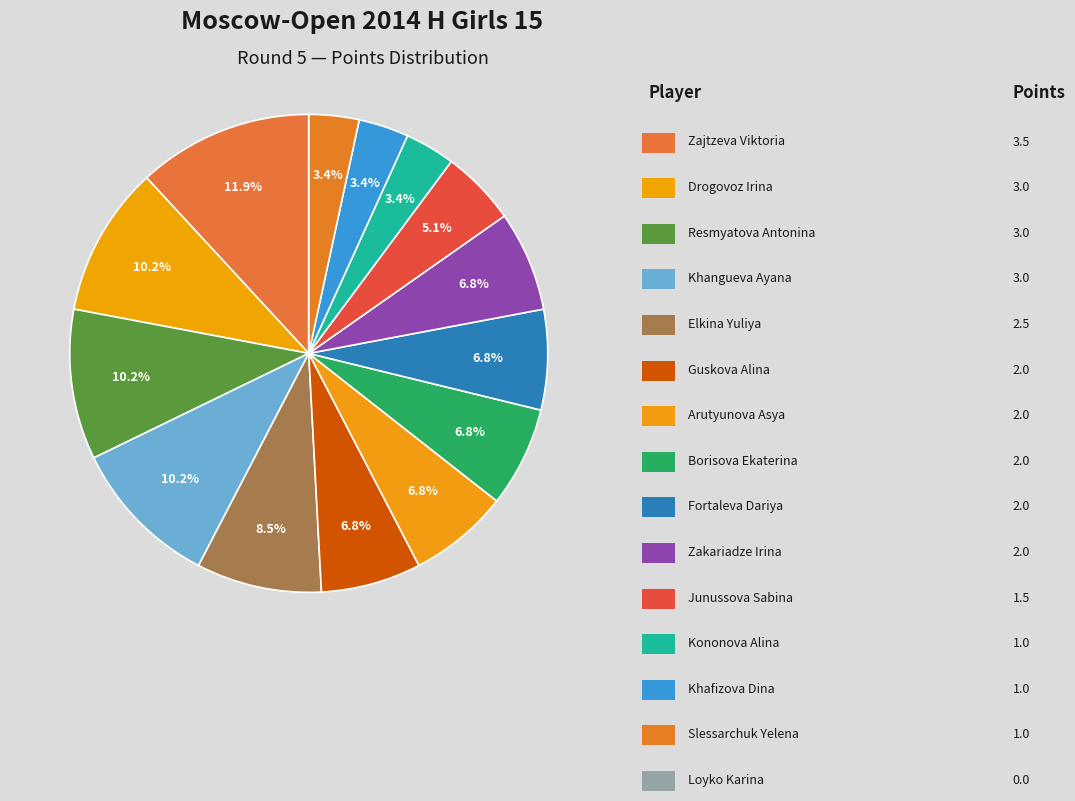

How many segments does this pie chart have?

15